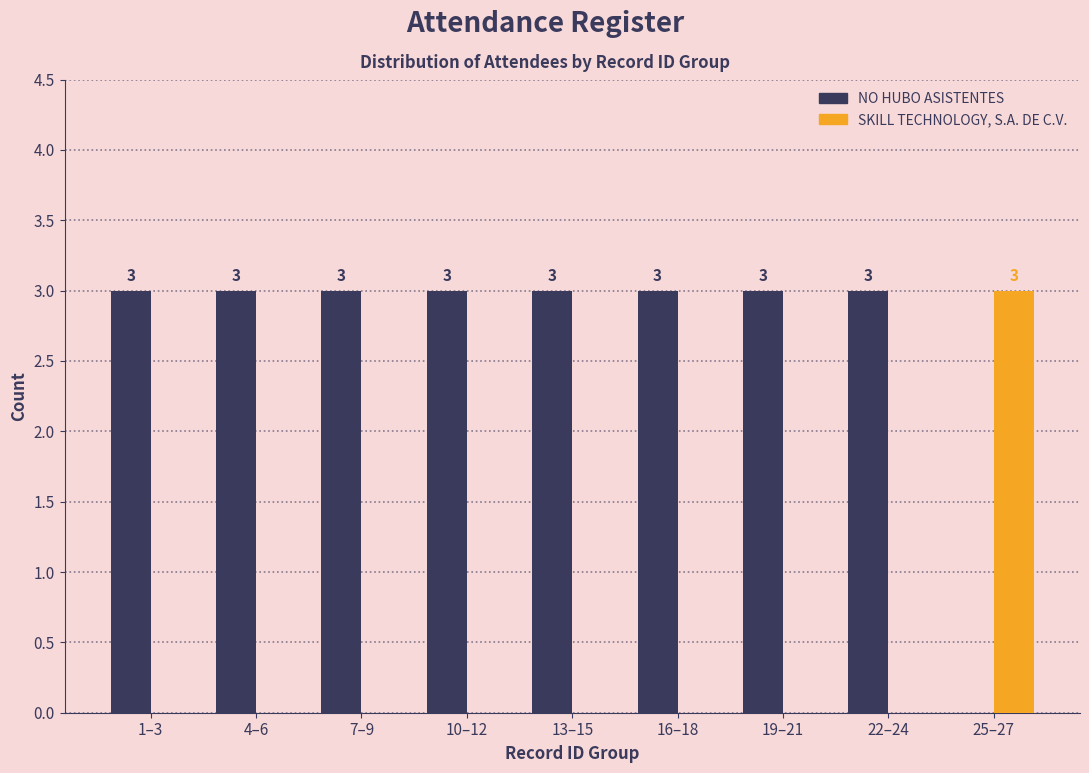

Reading right to left, list all the values displayed in this chart.

NO HUBO ASISTENTES: 25–27=0	22–24=3	19–21=3	16–18=3	13–15=3	10–12=3	7–9=3	4–6=3	1–3=3
SKILL TECHNOLOGY, S.A. DE C.V.: 25–27=3	22–24=0	19–21=0	16–18=0	13–15=0	10–12=0	7–9=0	4–6=0	1–3=0